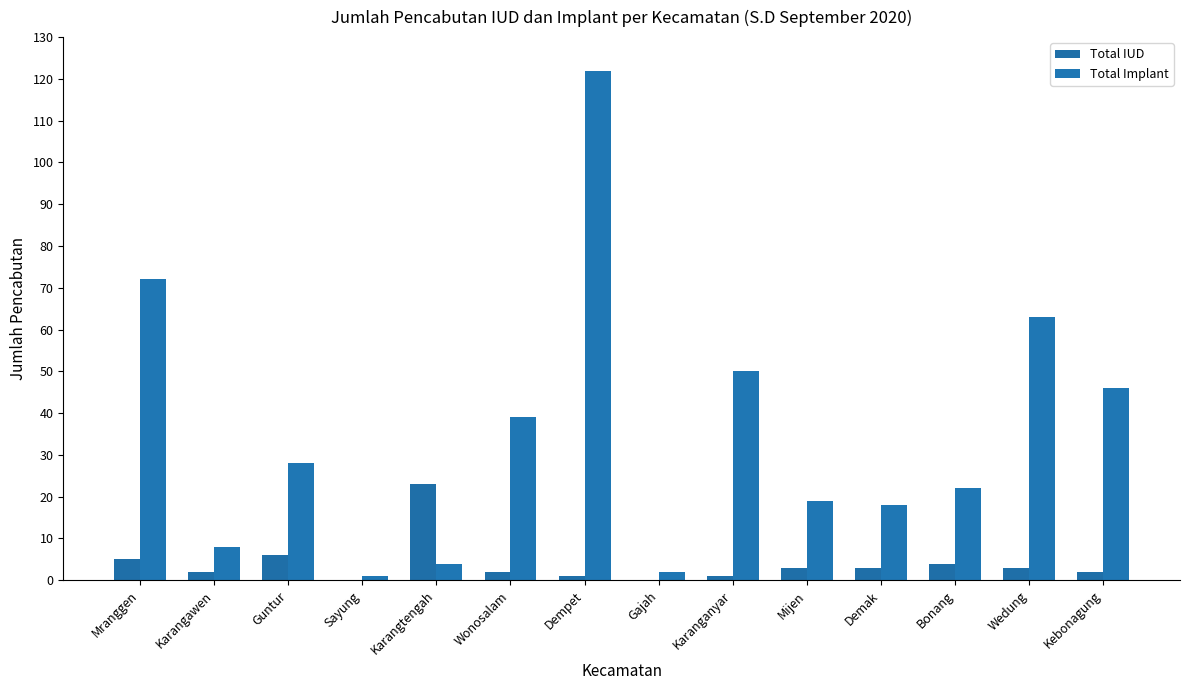

What is the value of the Total Implant bar at the 6th from the left?

39